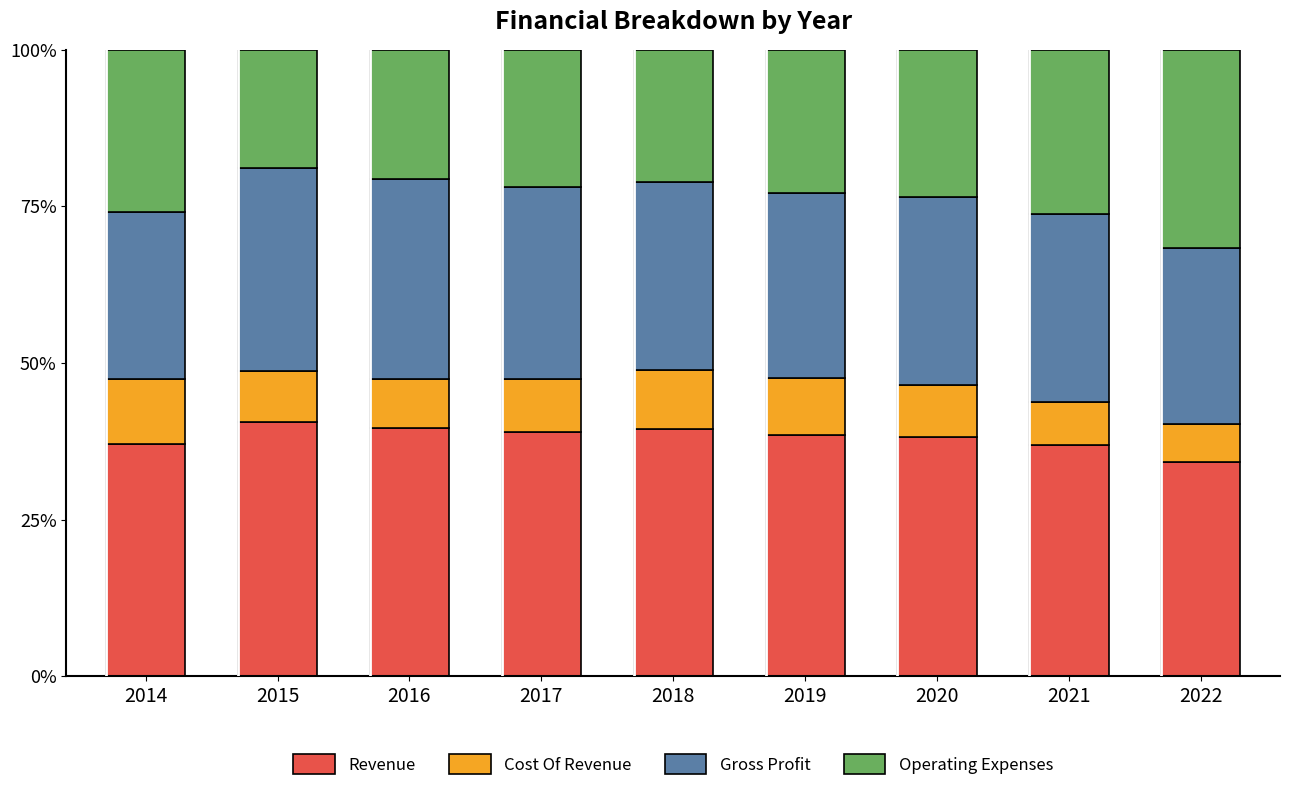

The value of Revenue at 2019 is 38.6. True or false?

True